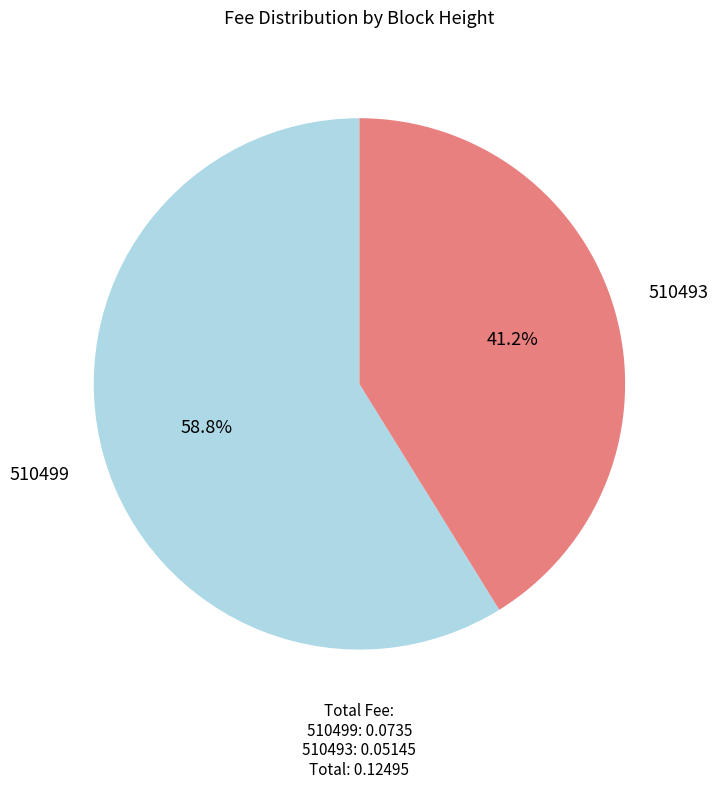

Is there a majority slice in this chart?

Yes